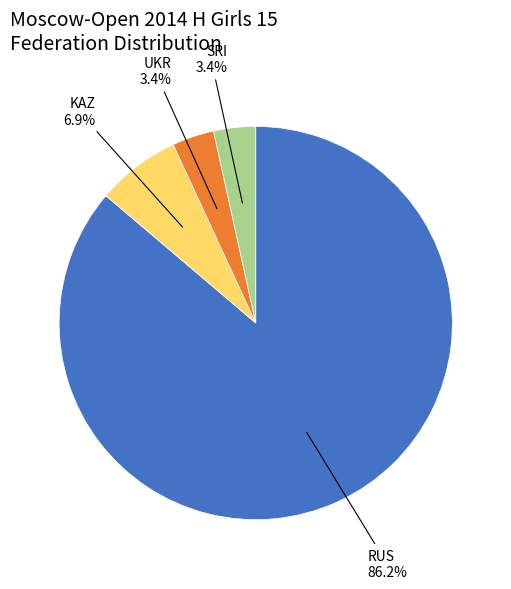

To the nearest percent, what is the difference between the largest and smallest slice percentages?

83%